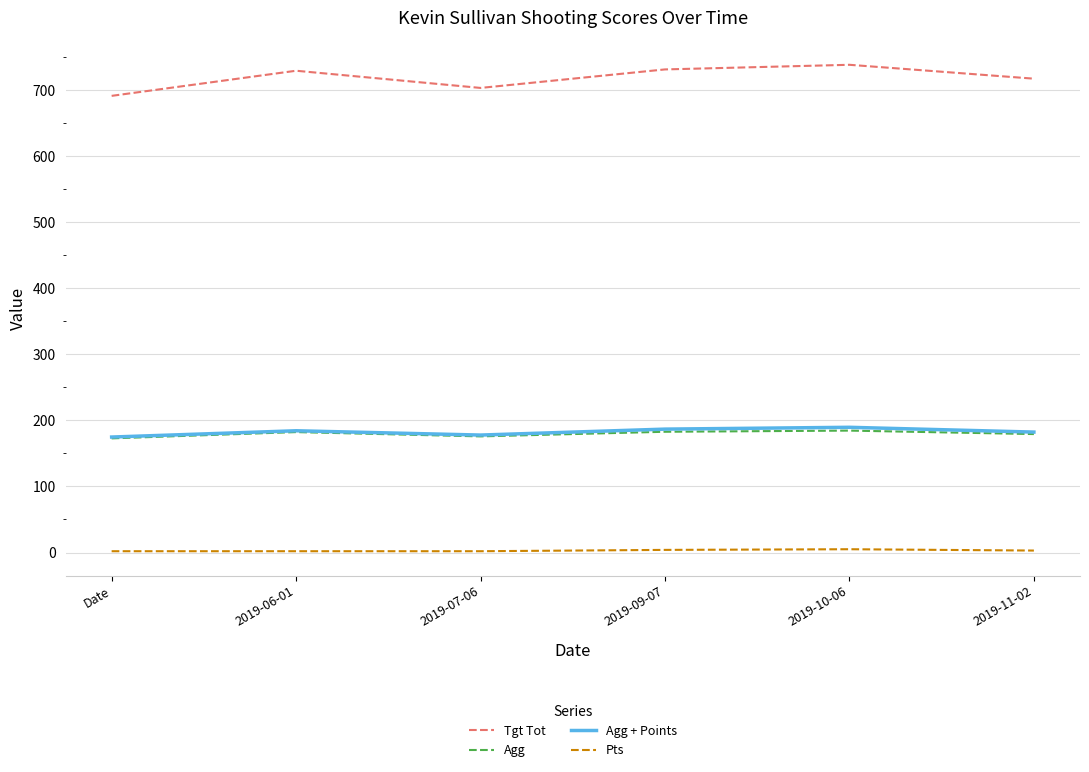

At how many categories does at least one series exceed 321?

6